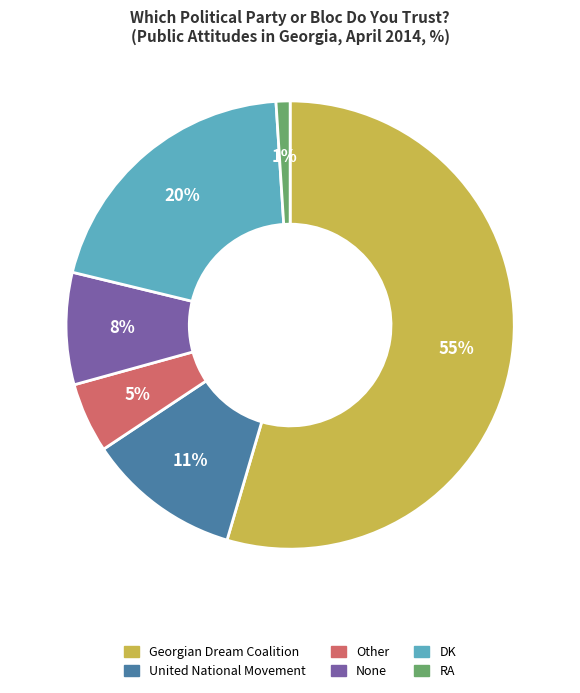

What is the ratio of the value at United National Movement to the value at None?

1.4